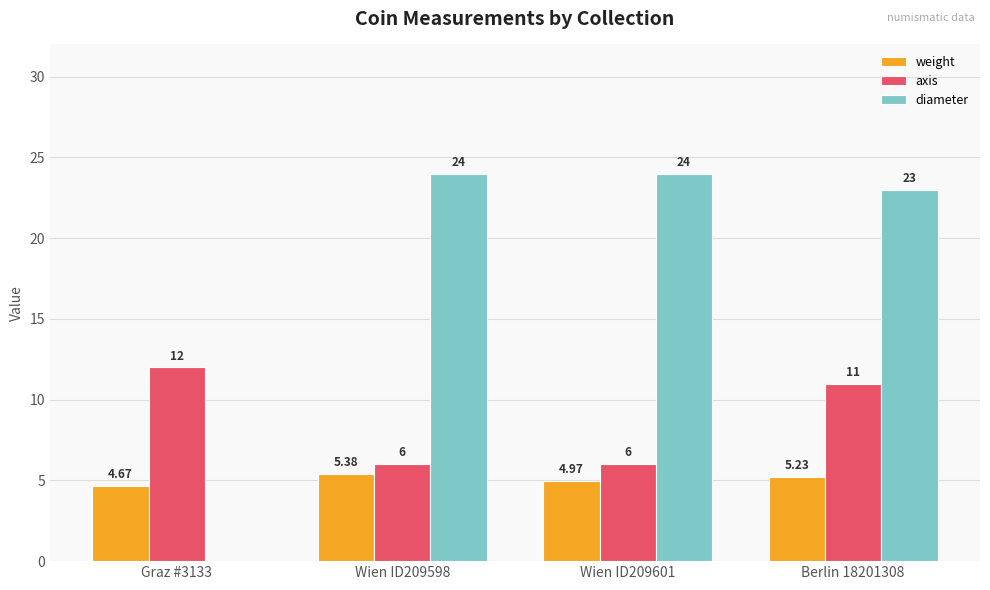

Between Graz #3133 and Berlin 18201308, which series saw the biggest shift?

diameter